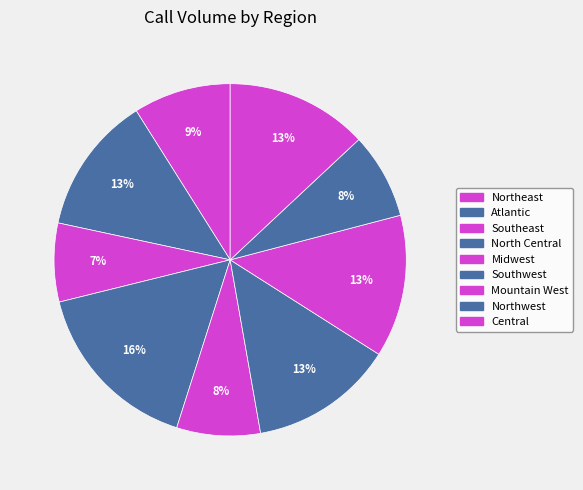

How many slices are in this pie chart?

9